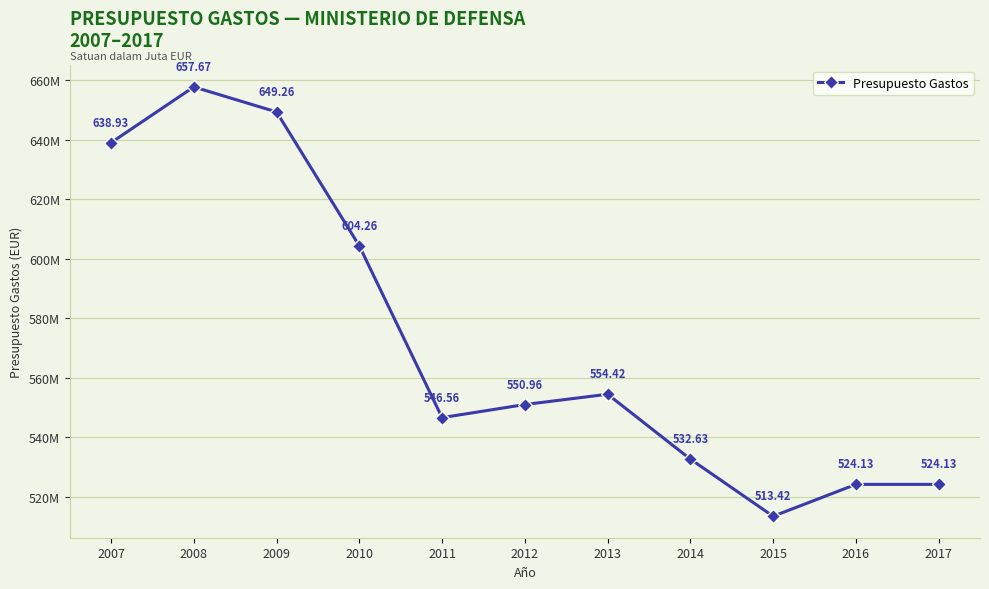

Rank the categories by value from lowest to highest.

2015, 2016, 2017, 2014, 2011, 2012, 2013, 2010, 2007, 2009, 2008